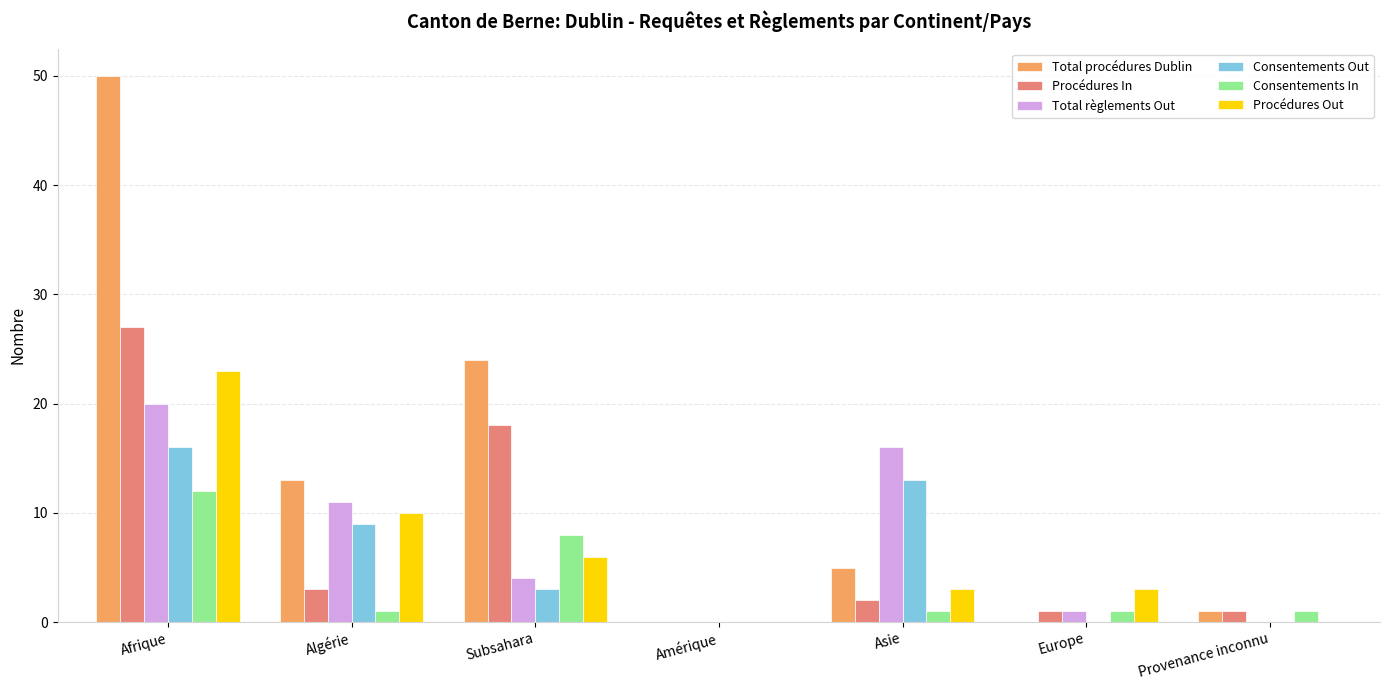

Count the number of categories in the chart.

7